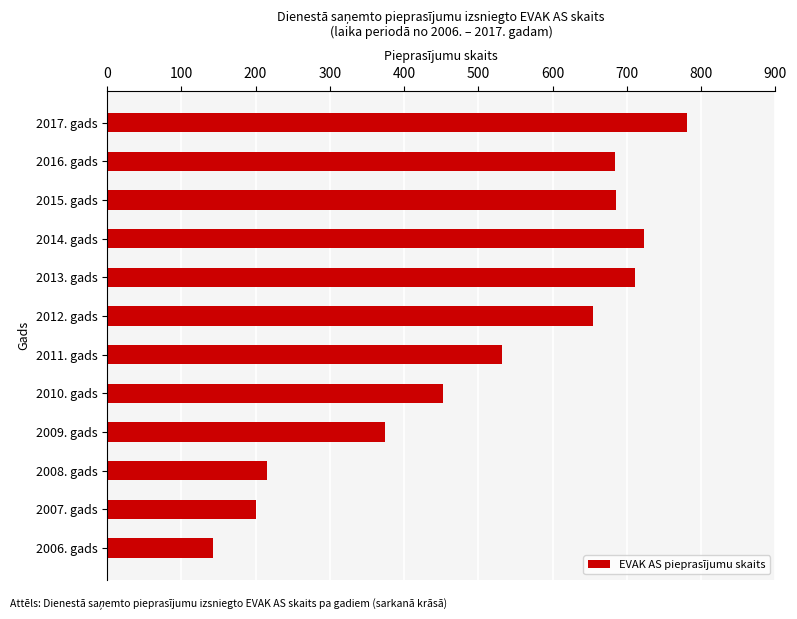

What is the change in value from 2009. gads to 2014. gads?

+349